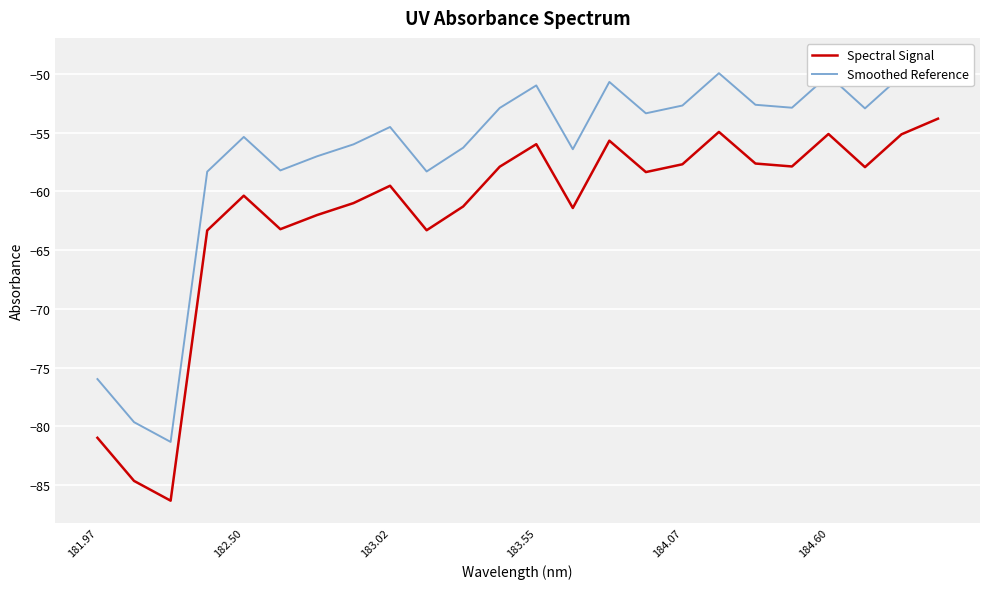

Does the chart display data point markers on the line(s)?

No